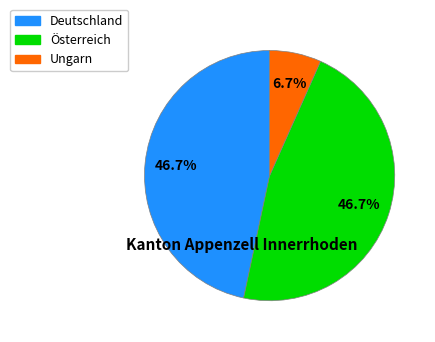

Combined, do Deutschland and Österreich account for over 50%?

Yes